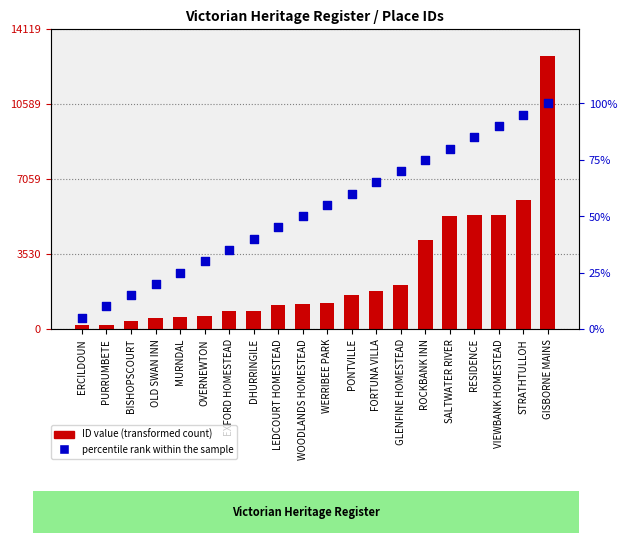

What are all the series names shown in the legend?

ID value, percentile rank within the sample